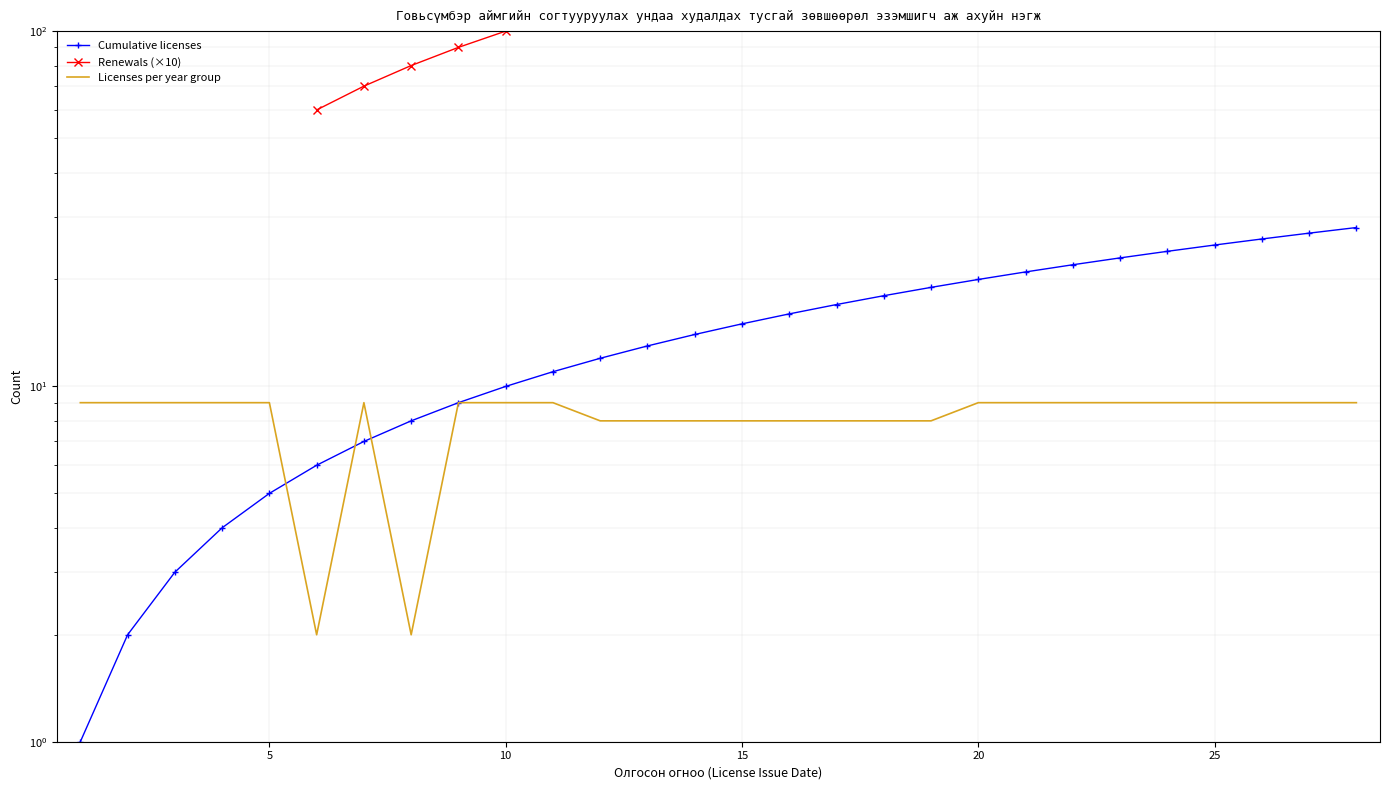

True or false: Licenses per year group and Renewals (×10) intersect in this chart.

False